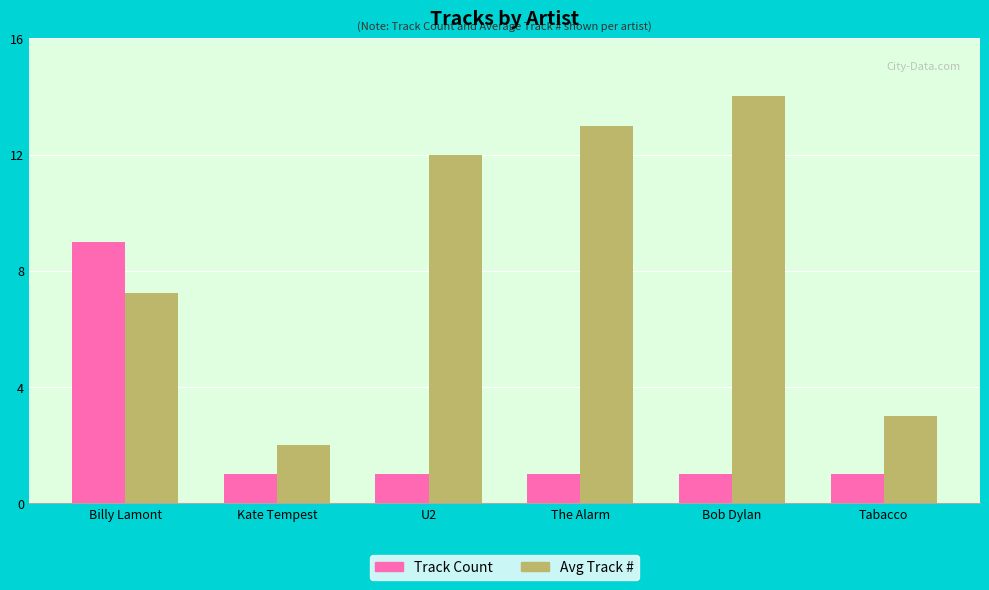

Reading left to right, what are all the values shown in this chart?

Track Count: Billy Lamont=9.0	Kate Tempest=1.0	U2=1.0	The Alarm=1.0	Bob Dylan=1.0	Tabacco=1.0
Avg Track #: Billy Lamont=7.2	Kate Tempest=2.0	U2=12.0	The Alarm=13.0	Bob Dylan=14.0	Tabacco=3.0